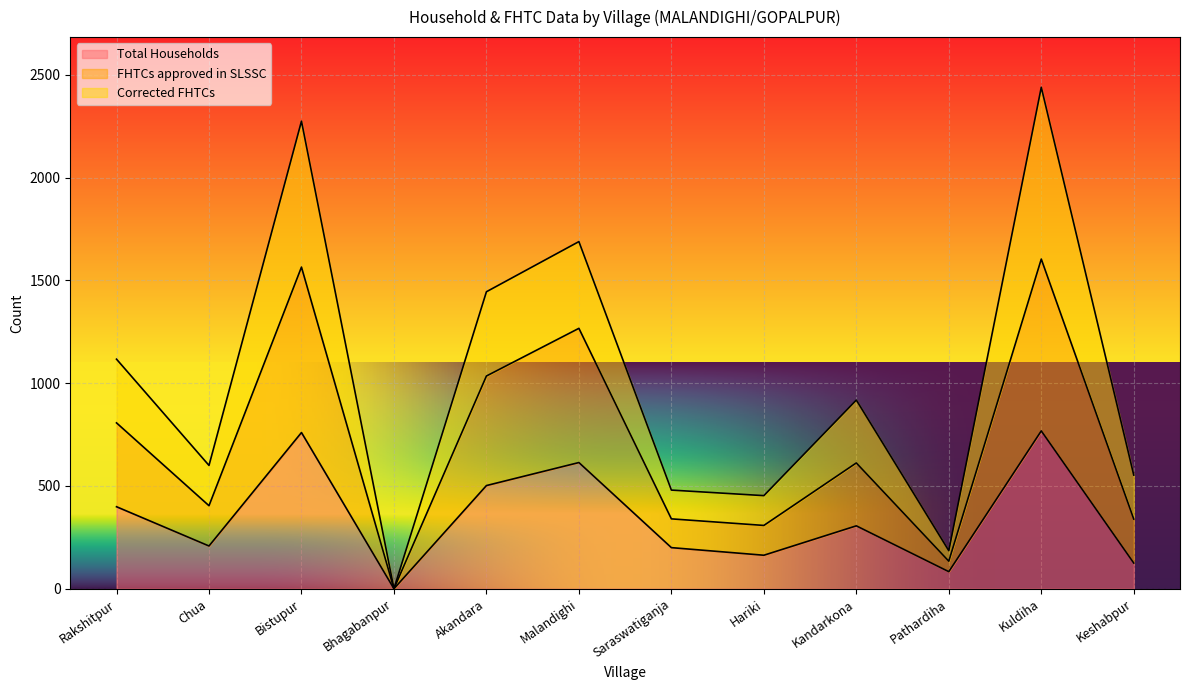

Which series has the largest range (max minus min)?

Corrected FHTCs